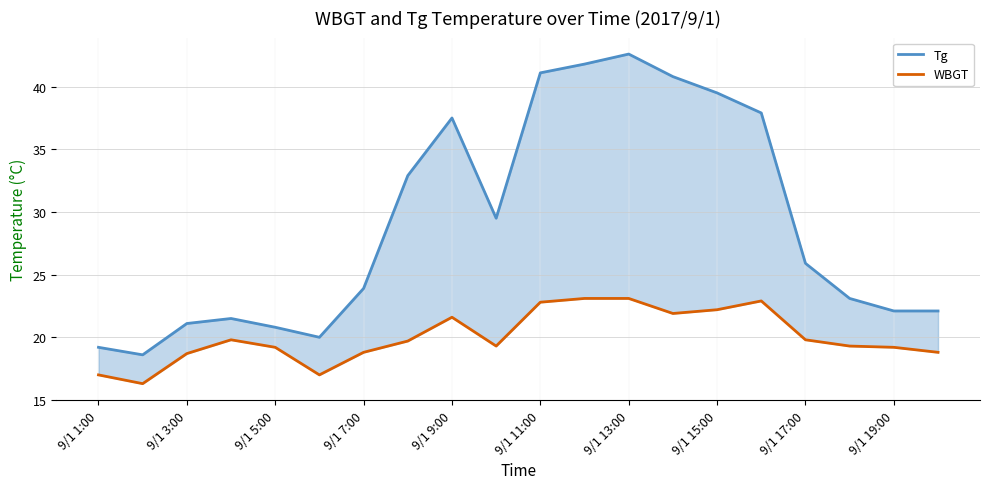

Does the chart display data point markers on the line(s)?

No